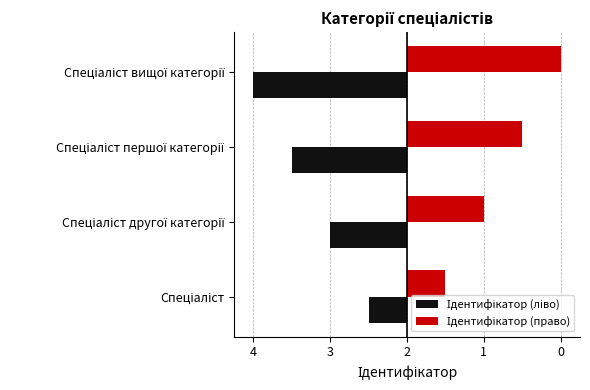

Which series has the largest range (max minus min)?

Ідентифікатор (ліво)